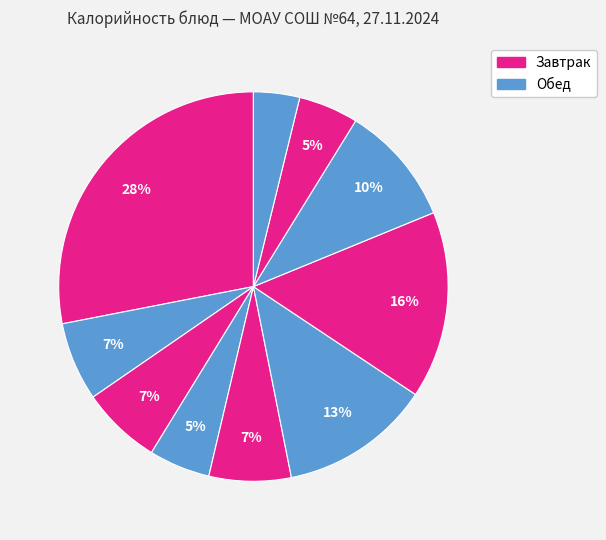

How many segments does this pie chart have?

10